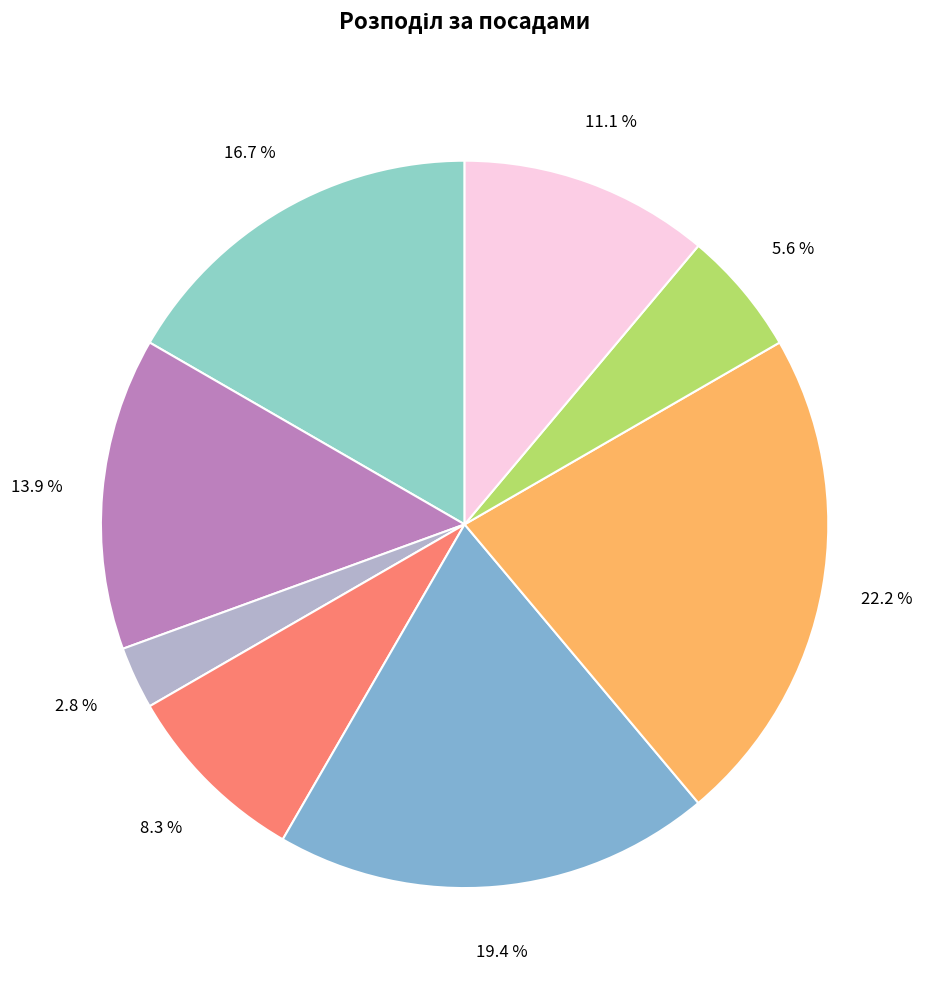

Count the number of slices in the pie.

8